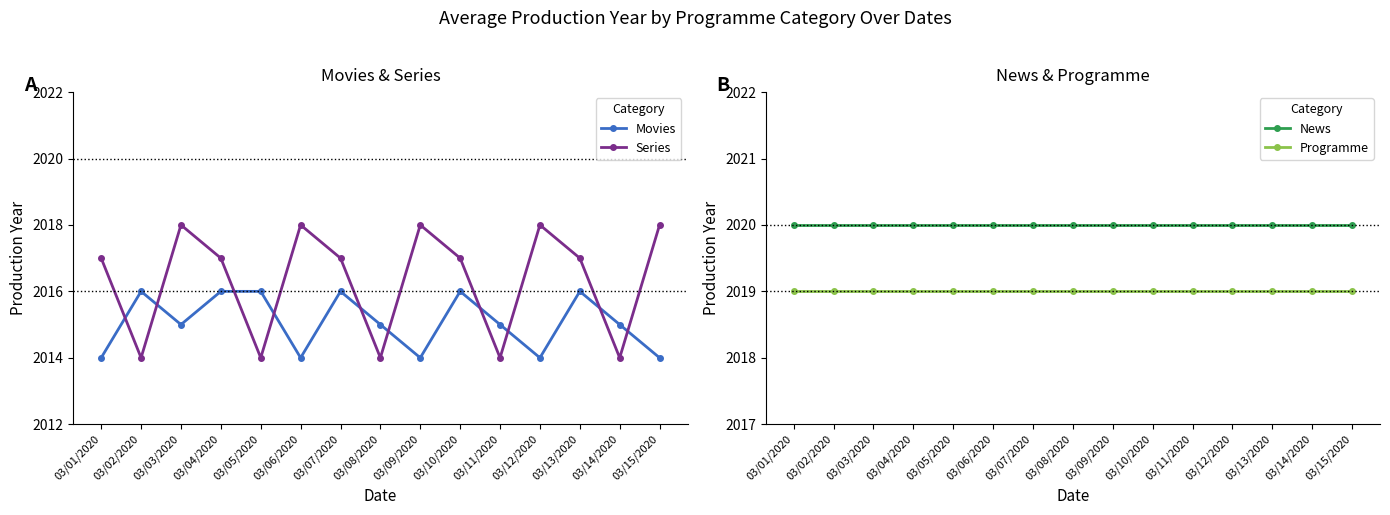

Reading left to right, extract all data points from this chart.

Movies: 03/01/2020=2014	03/02/2020=2016	03/03/2020=2015	03/04/2020=2016	03/05/2020=2016	03/06/2020=2014	03/07/2020=2016	03/08/2020=2015	03/09/2020=2014	03/10/2020=2016	03/11/2020=2015	03/12/2020=2014	03/13/2020=2016	03/14/2020=2015	03/15/2020=2014
Series: 03/01/2020=2017	03/02/2020=2014	03/03/2020=2018	03/04/2020=2017	03/05/2020=2014	03/06/2020=2018	03/07/2020=2017	03/08/2020=2014	03/09/2020=2018	03/10/2020=2017	03/11/2020=2014	03/12/2020=2018	03/13/2020=2017	03/14/2020=2014	03/15/2020=2018
News: 03/01/2020=2020	03/02/2020=2020	03/03/2020=2020	03/04/2020=2020	03/05/2020=2020	03/06/2020=2020	03/07/2020=2020	03/08/2020=2020	03/09/2020=2020	03/10/2020=2020	03/11/2020=2020	03/12/2020=2020	03/13/2020=2020	03/14/2020=2020	03/15/2020=2020
Programme: 03/01/2020=2019	03/02/2020=2019	03/03/2020=2019	03/04/2020=2019	03/05/2020=2019	03/06/2020=2019	03/07/2020=2019	03/08/2020=2019	03/09/2020=2019	03/10/2020=2019	03/11/2020=2019	03/12/2020=2019	03/13/2020=2019	03/14/2020=2019	03/15/2020=2019